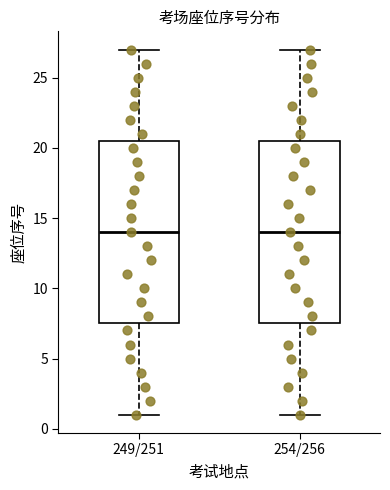

Where does the upper whisker of the box for 254/256 end on the y-axis? The values are not printed on the chart, so give them approximately, as read against the axis.

27.0